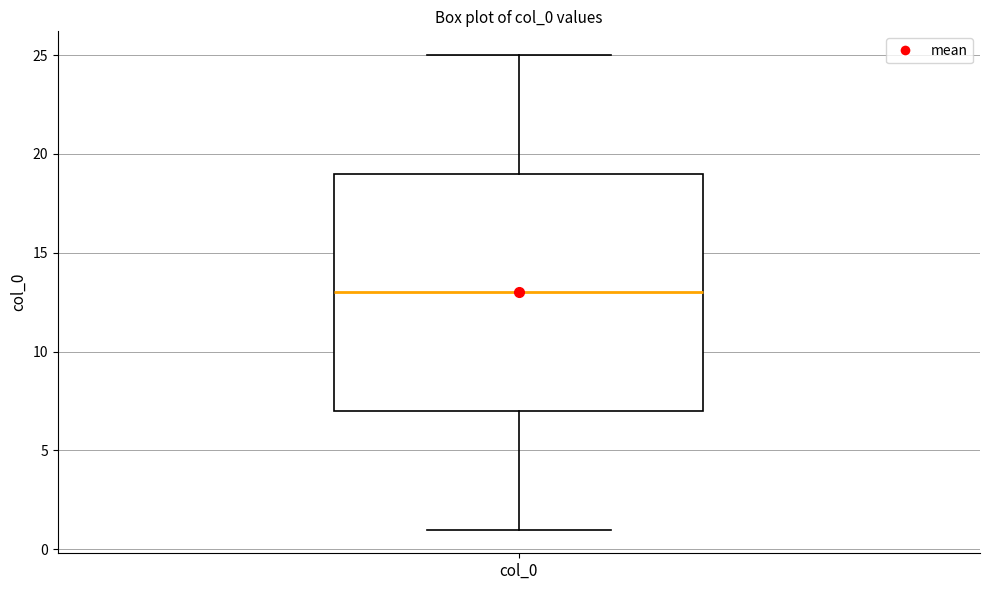

Read this box plot against the y-axis: the position of the median line, the range covered by the box, and the ends of both whiskers. The values are not printed on the chart, so give them approximately, as read against the axis.

median 13, box 7 to 19, whiskers 1 to 25